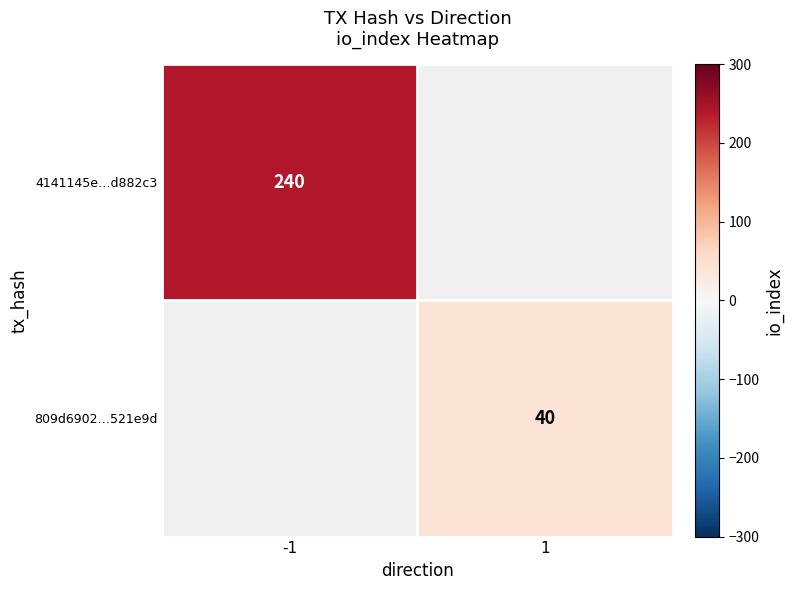

The 4141145e…d882c3 series shows 104.9 at -1. True or false?

False